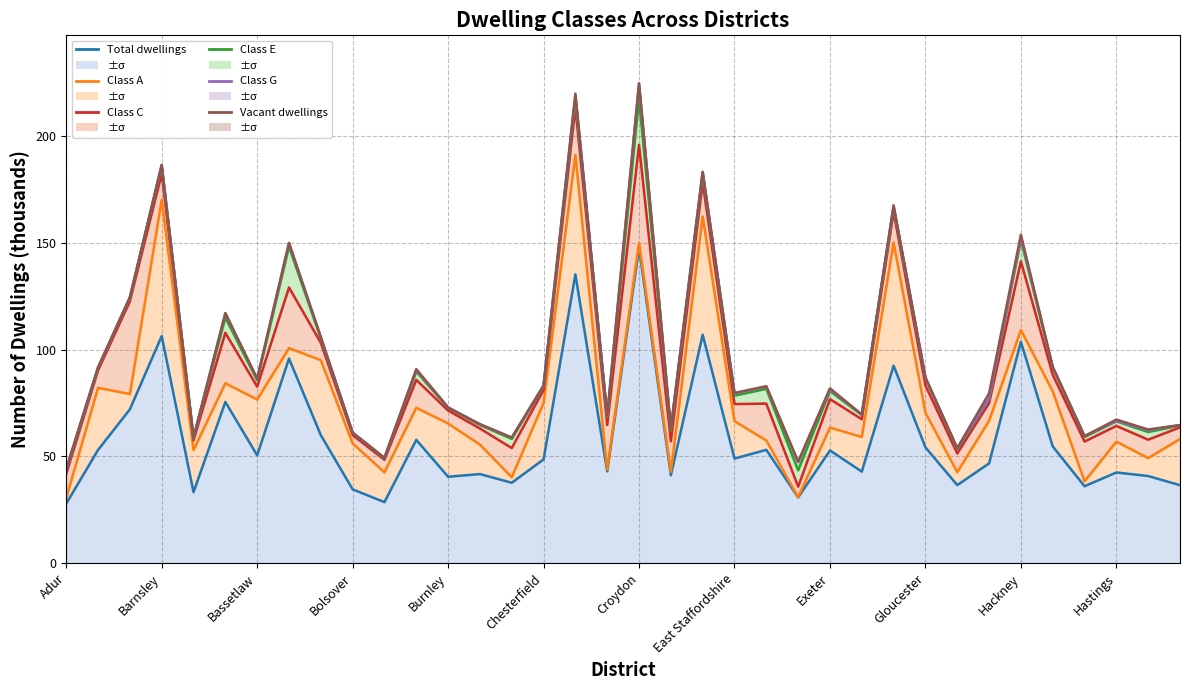

What is the total value across all series at Croydon?

1160.5